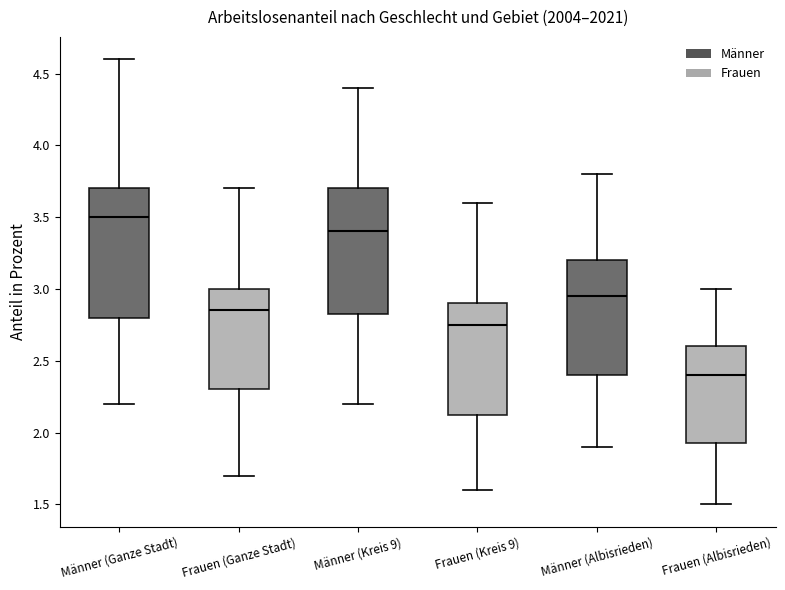

Where does the median line of the box for Frauen (Albisrieden) sit on the y-axis? The values are not printed on the chart, so give them approximately, as read against the axis.

2.40